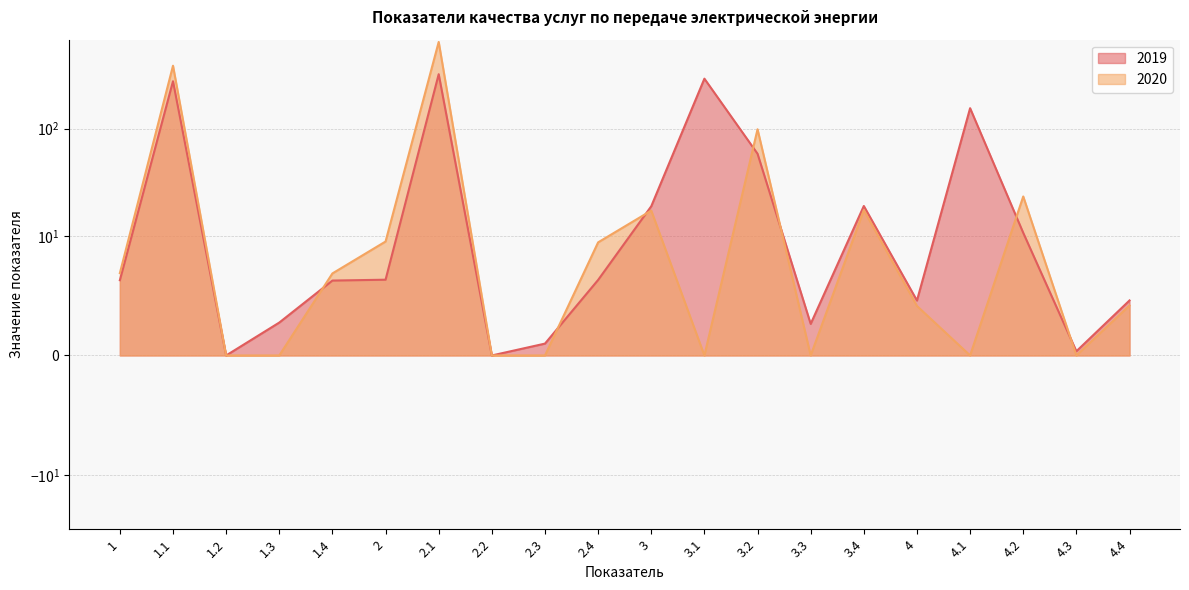

At which category is the sum across all series the highest?

2.1